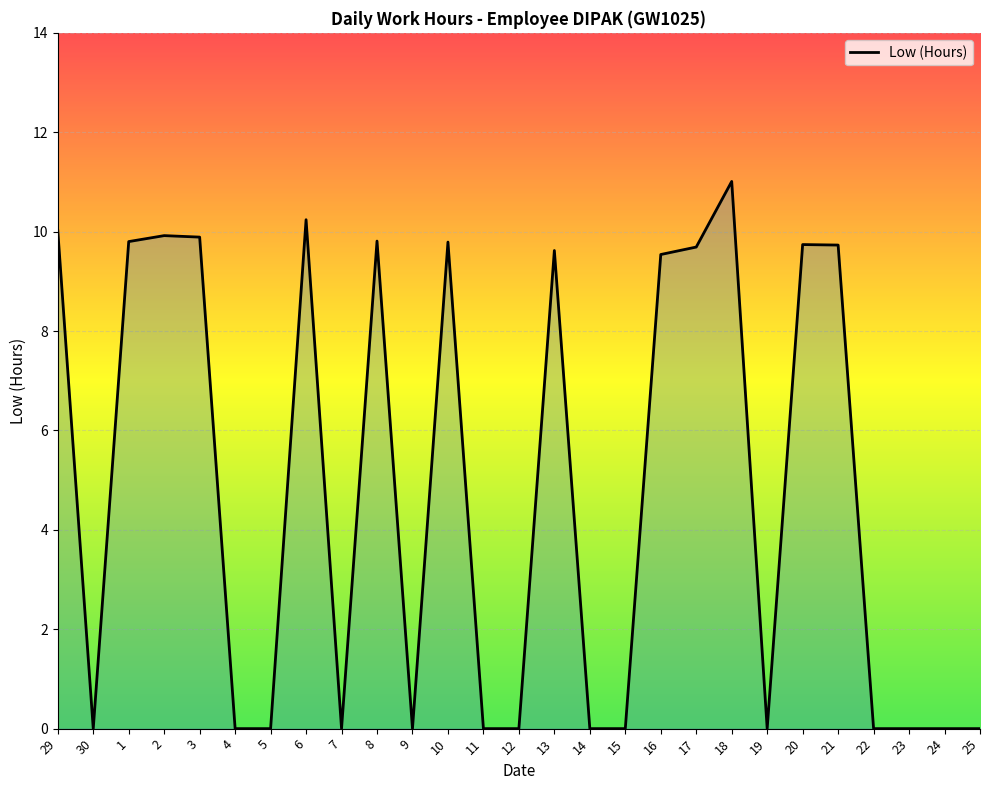

The value at 14 is 0.0. True or false?

True